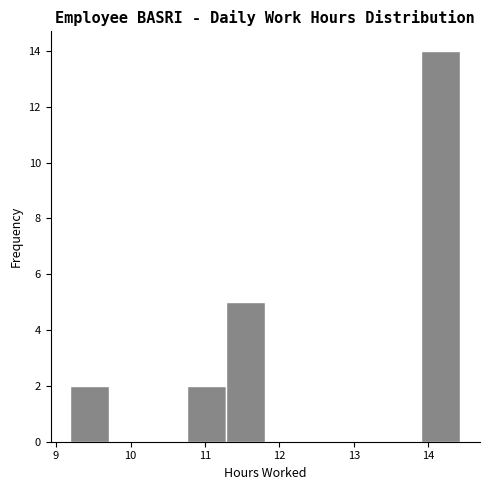

Reading left to right, transcribe this chart: for each bar, give the range it covers on the x-axis and its height. Neither the bar edges nor the heights are printed on the chart, so give them approximately, as read against the axes.

9.2 to 9.7: 2
9.7 to 10.2: 0
10.2 to 10.8: 0
10.8 to 11.3: 2
11.3 to 11.8: 5
11.8 to 12.3: 0
12.3 to 12.9: 0
12.9 to 13.4: 0
13.4 to 13.9: 0
13.9 to 14.4: 14